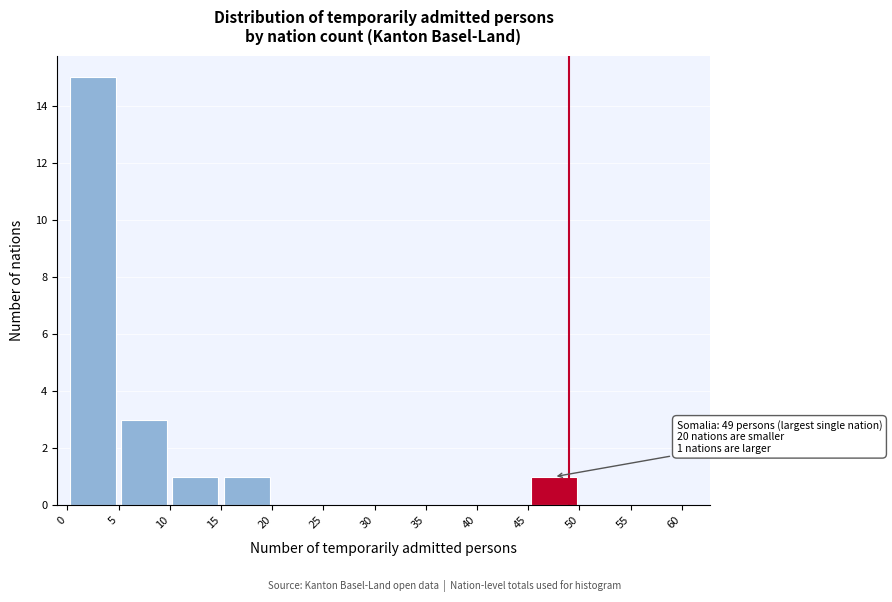

Which range on the x-axis has the tallest bar?

0 to 5